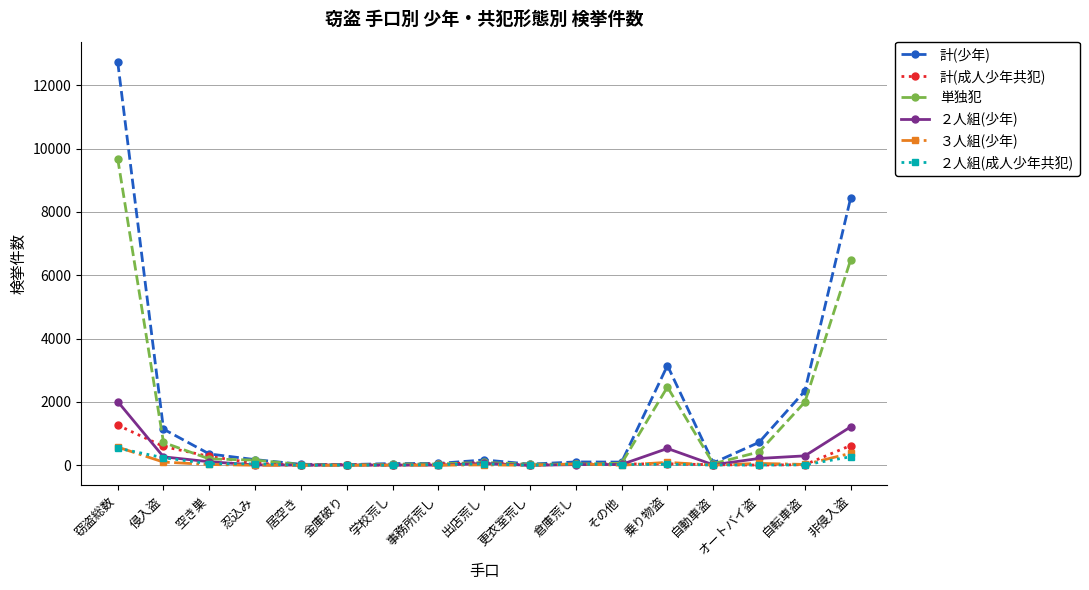

Which series changed the most between 侵入盗 and 事務所荒し?

計(少年)